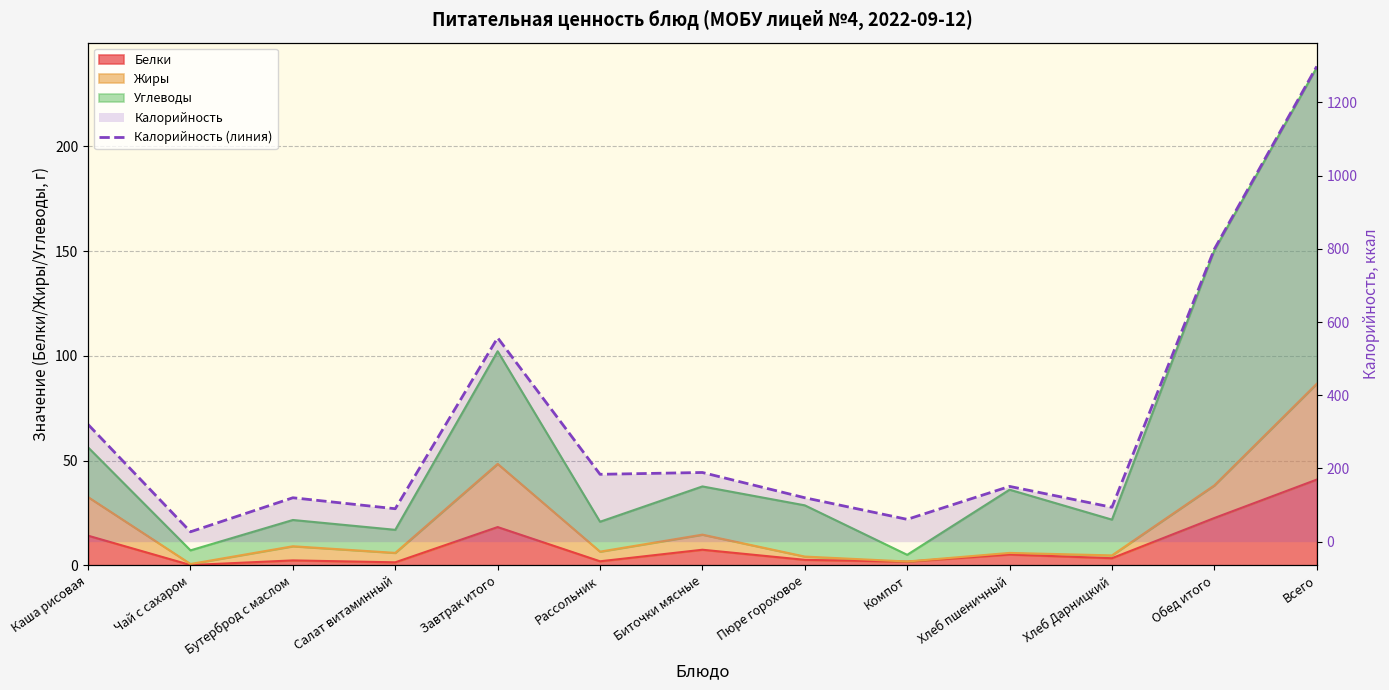

What is the difference between the maximum and second lowest values?

1237